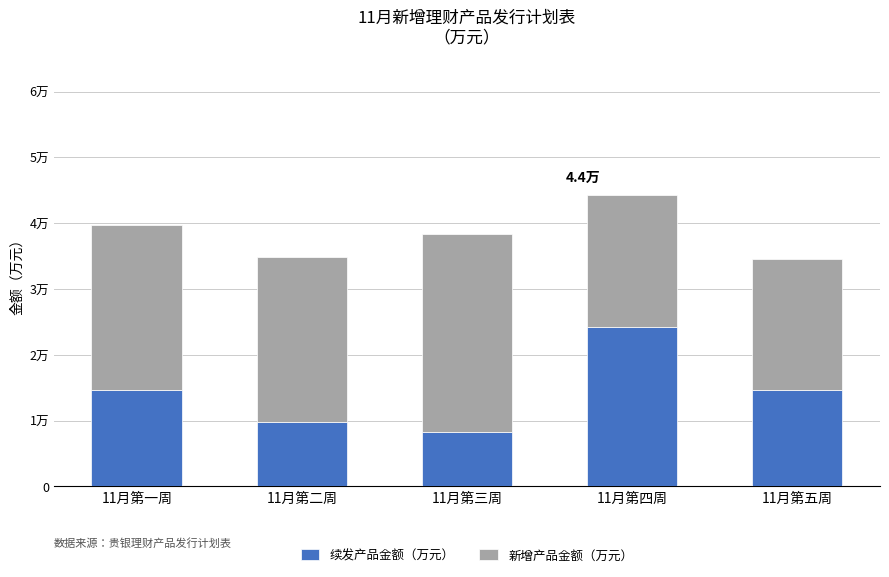

Rank the series at 11月第五周 from highest to lowest value.

新增产品金额（万元）, 续发产品金额（万元）